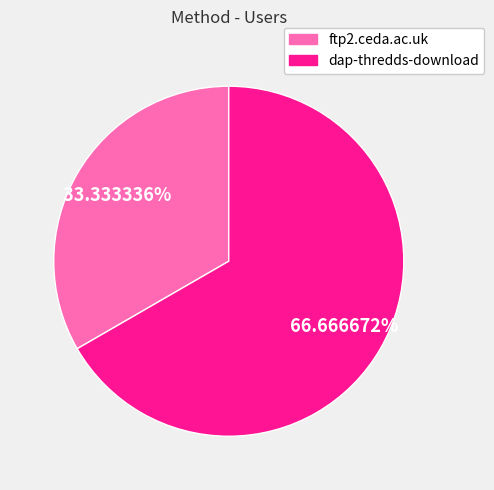

To the nearest percent, what is the difference between the dap-thredds-download and ftp2.ceda.ac.uk slice percentages?

33%